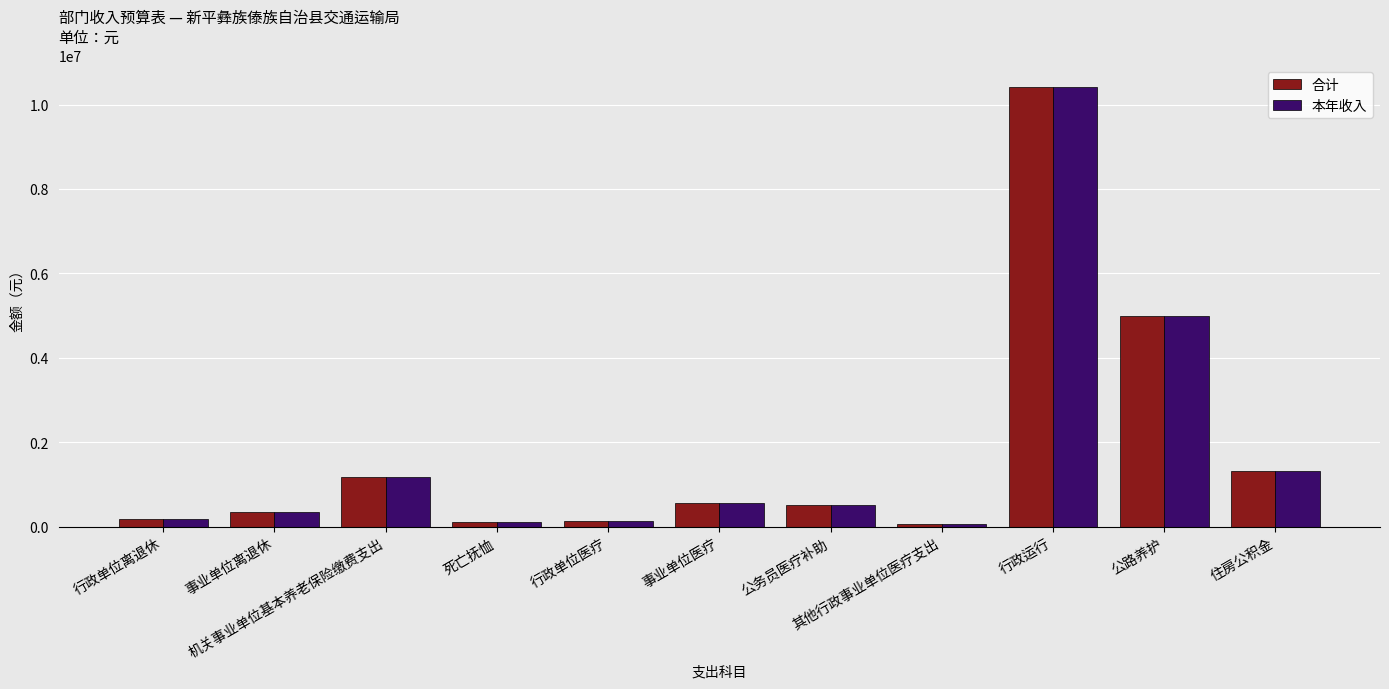

What are all the series names shown in the legend?

合计, 本年收入